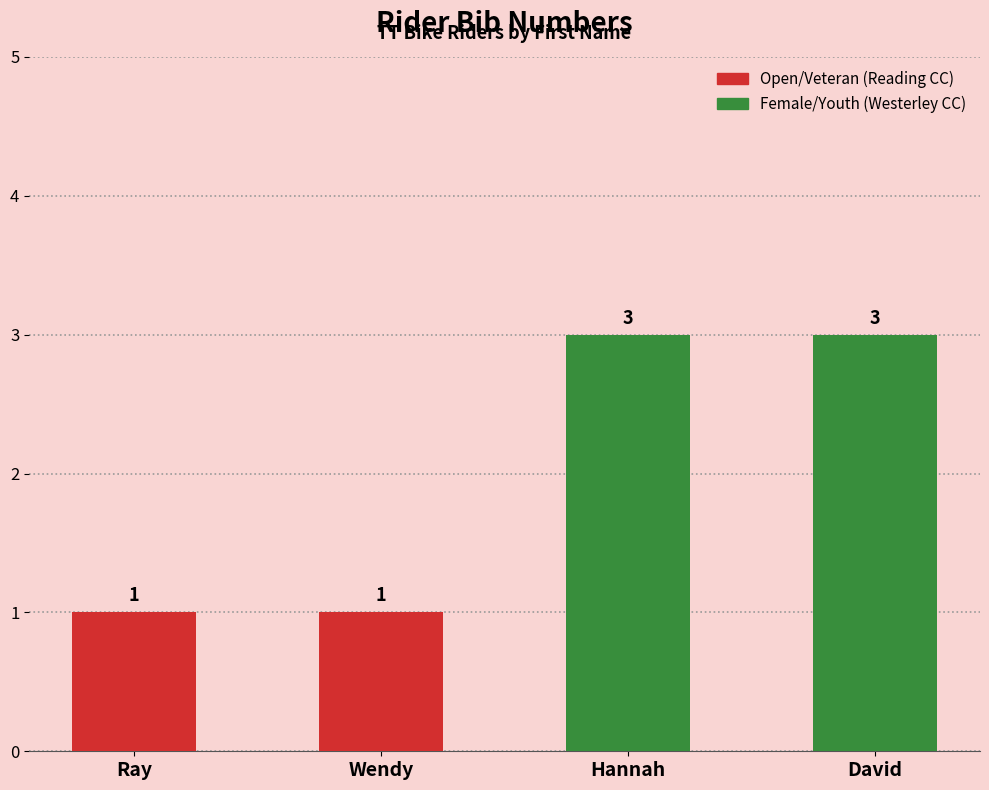

How many bars are there in total?

4